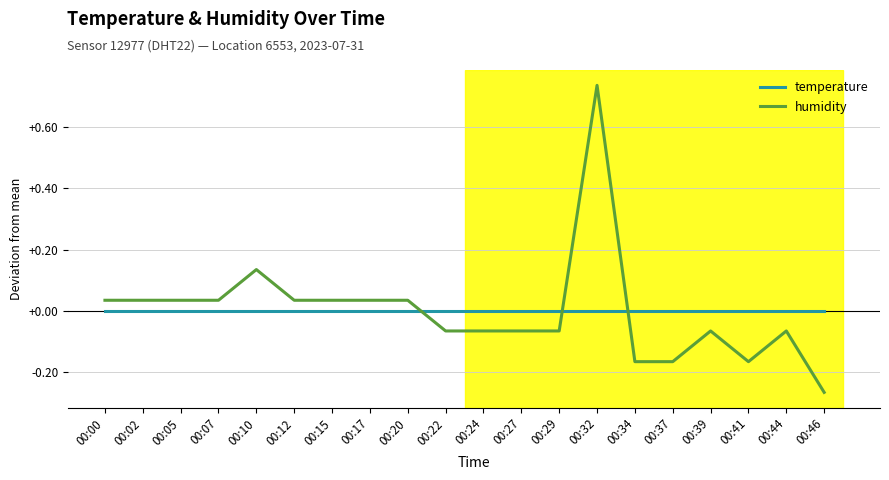

True or false: humidity has a value of 1.0 at 00:32.

False